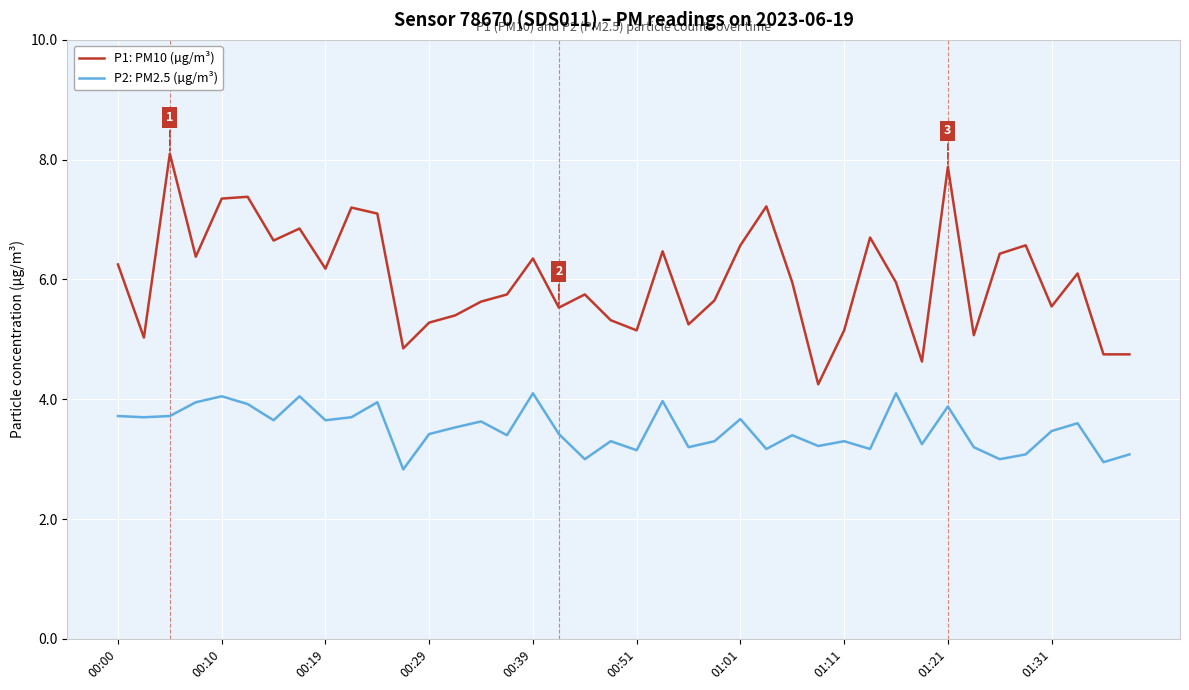

Which series has the largest total across all categories?

P1: PM10 (µg/m³)